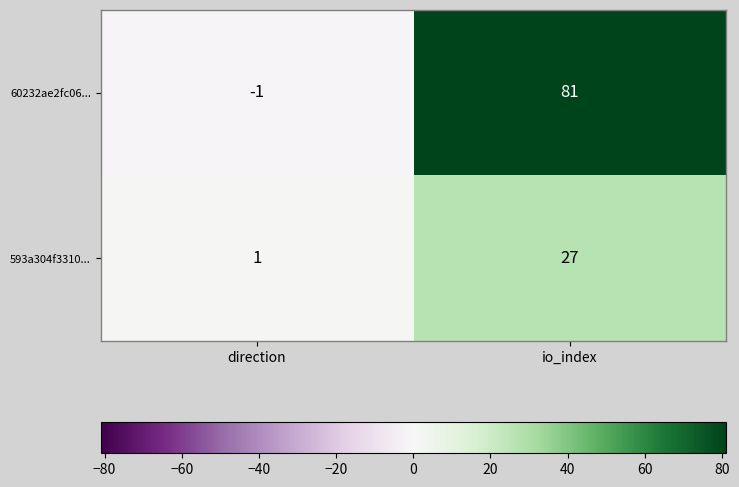

Rank the series at io_index from lowest to highest value.

593a304f3310..., 60232ae2fc06...